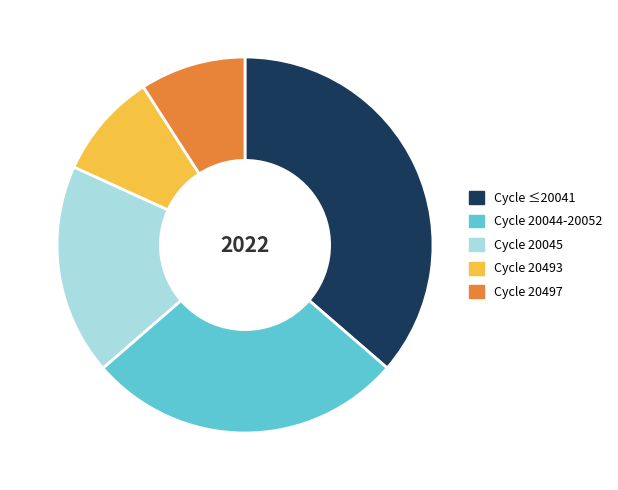

Is Cycle 20044-20052 the majority of the pie?

No